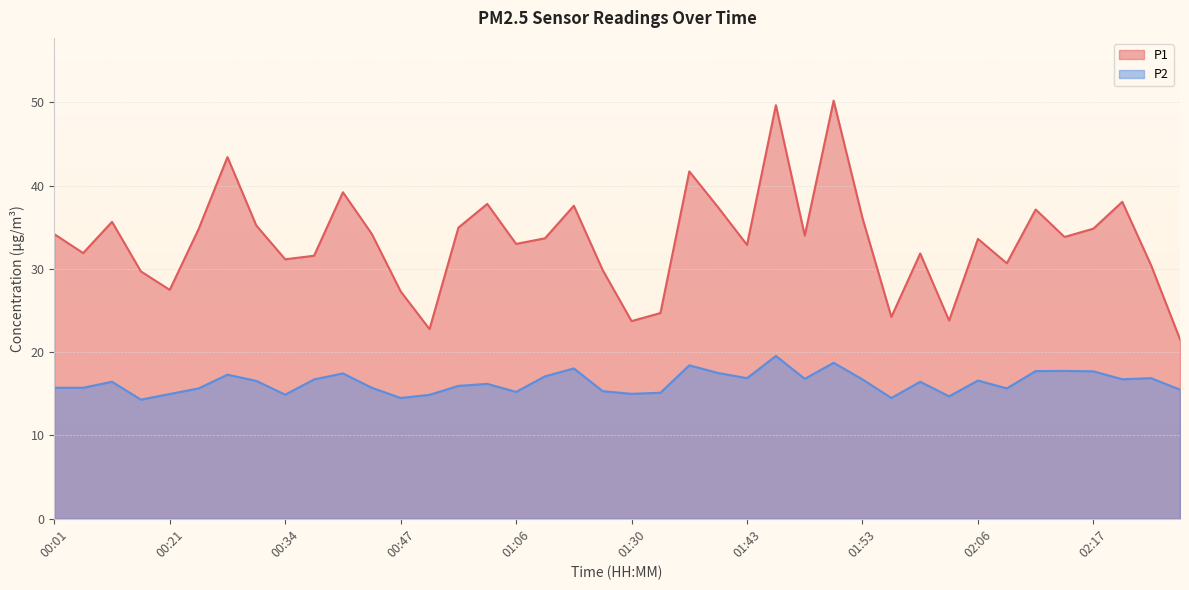

Read the P1 value at 00:21.

27.5